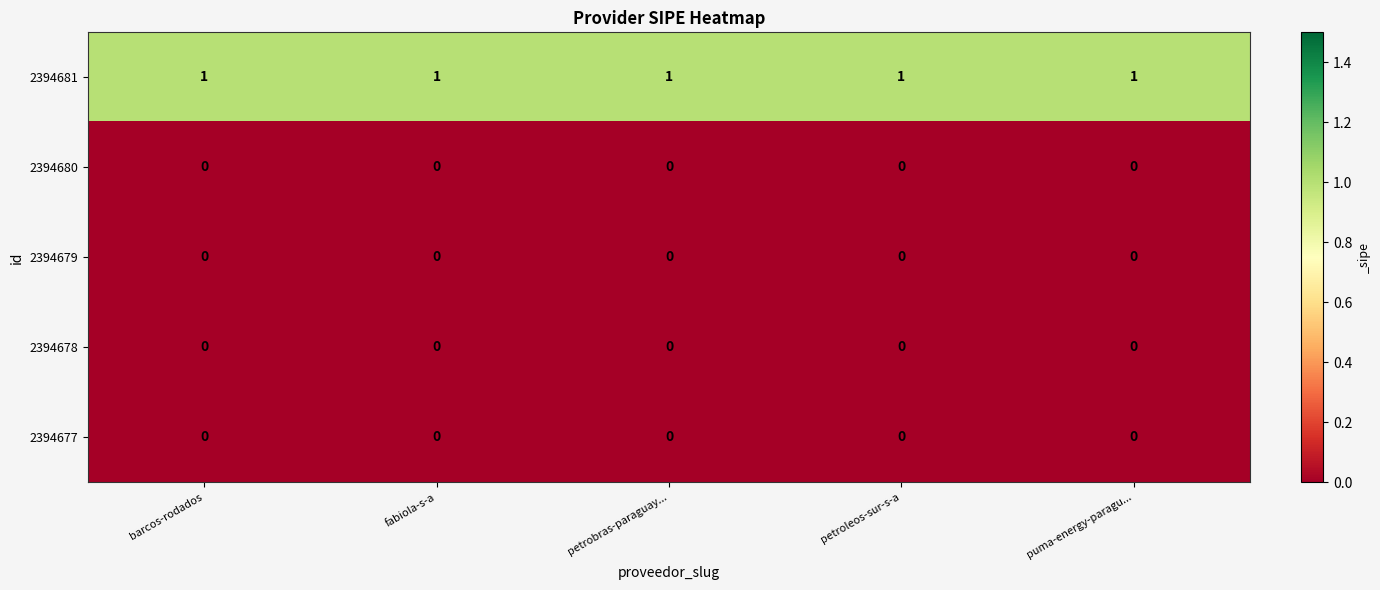

Is the value of 2394679 at petrobras-paraguay... greater than the value of 2394681 at puma-energy-paragu...?

No